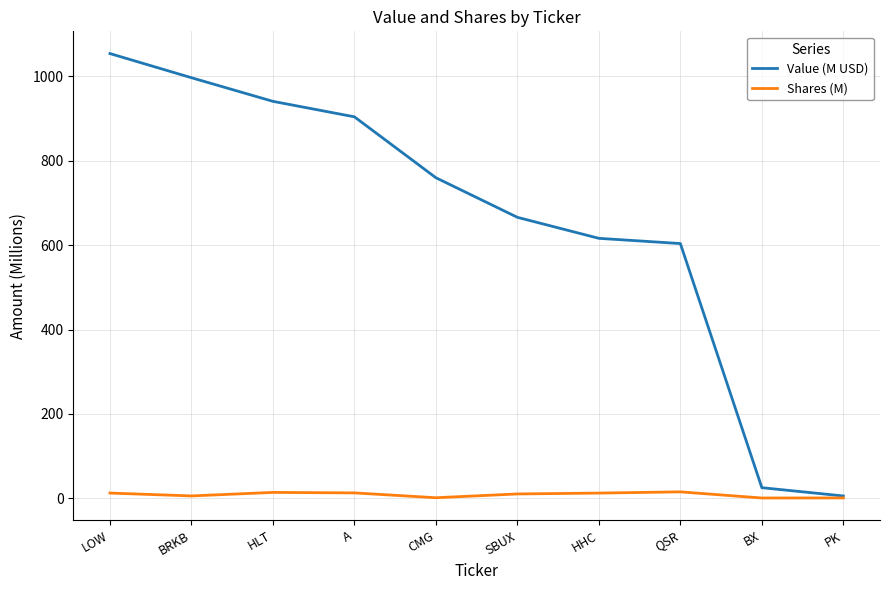

What position from the right is BX?

2